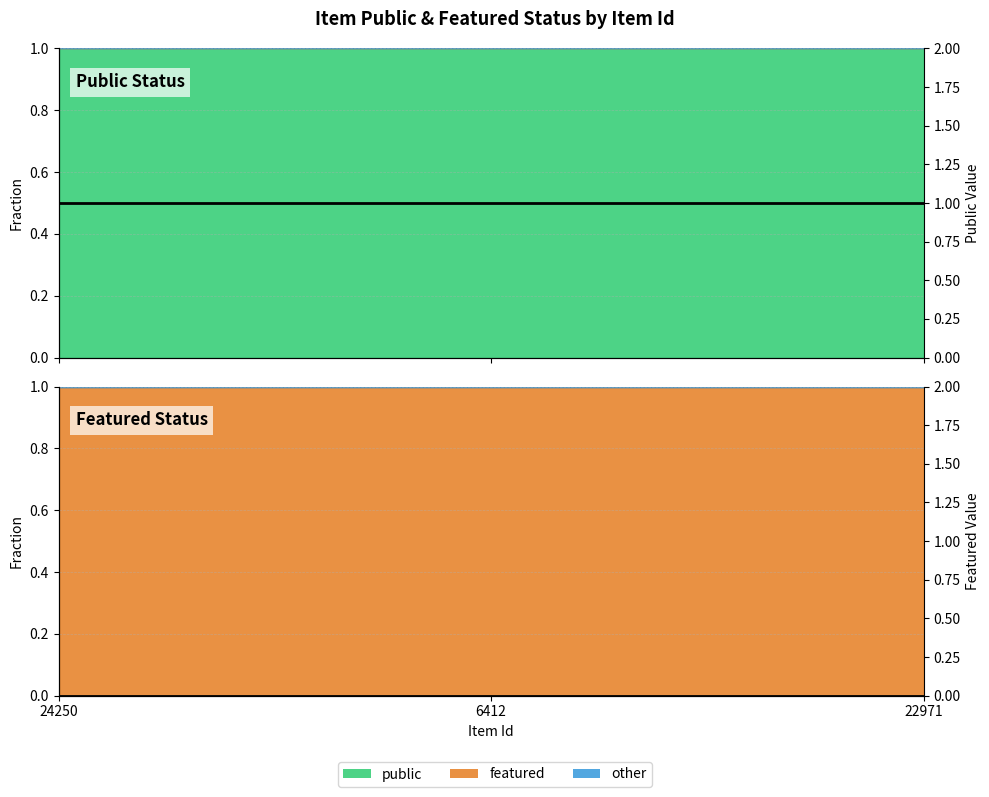

What position from the right is 6412?

2